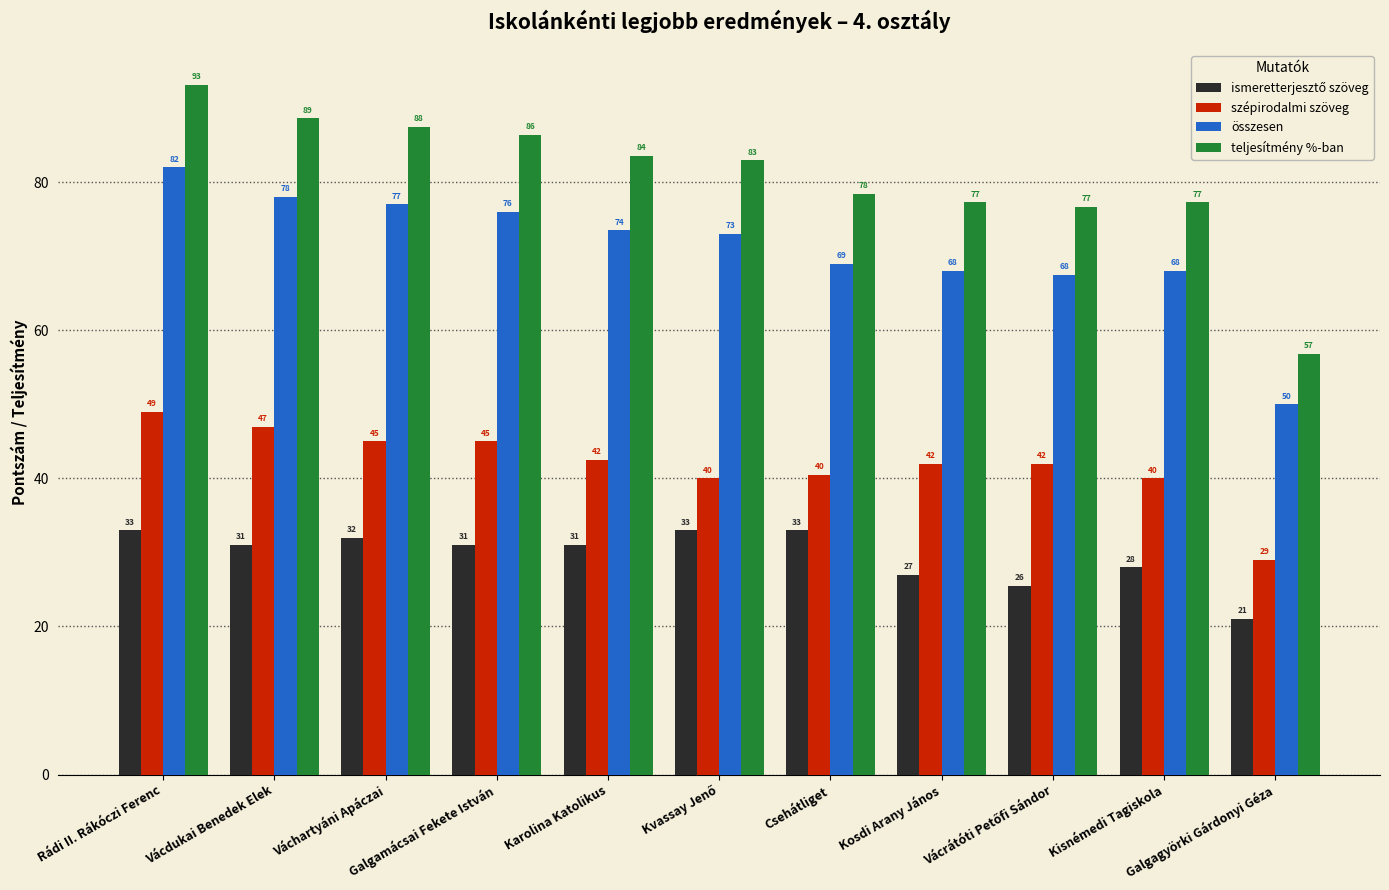

At how many categories does at least one series exceed 24?

11